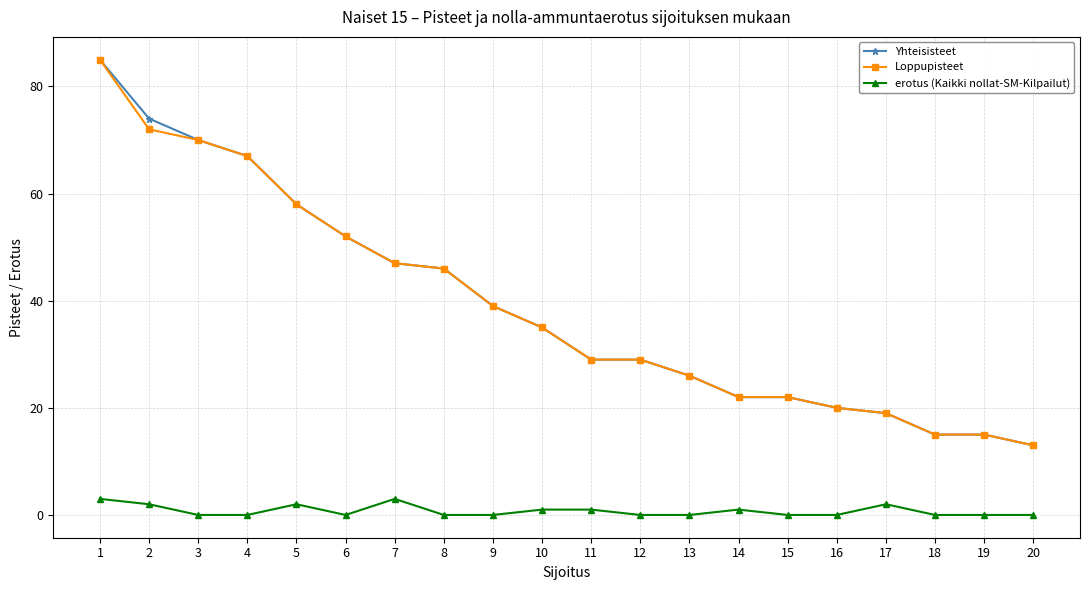

Reading left to right, extract all data points from this chart.

Yhteisisteet: 85	74	70	67	58	52	47	46	39	35	29	29	26	22	22	20	19	15	15	13
Loppupisteet: 85	72	70	67	58	52	47	46	39	35	29	29	26	22	22	20	19	15	15	13
erotus (Kaikki nollat-SM-Kilpailut): 3	2	0	0	2	0	3	0	0	1	1	0	0	1	0	0	2	0	0	0